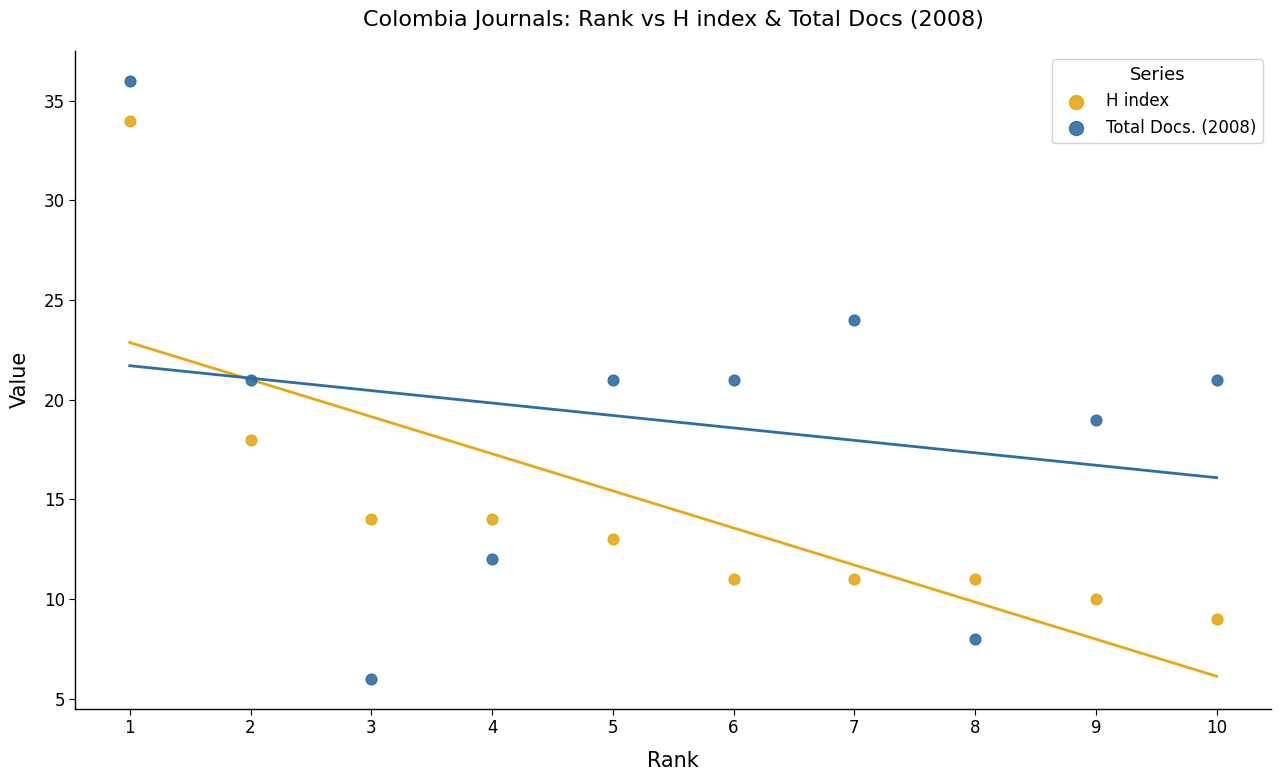

Across all data points, what is the range of Y values (max minus min)?

30